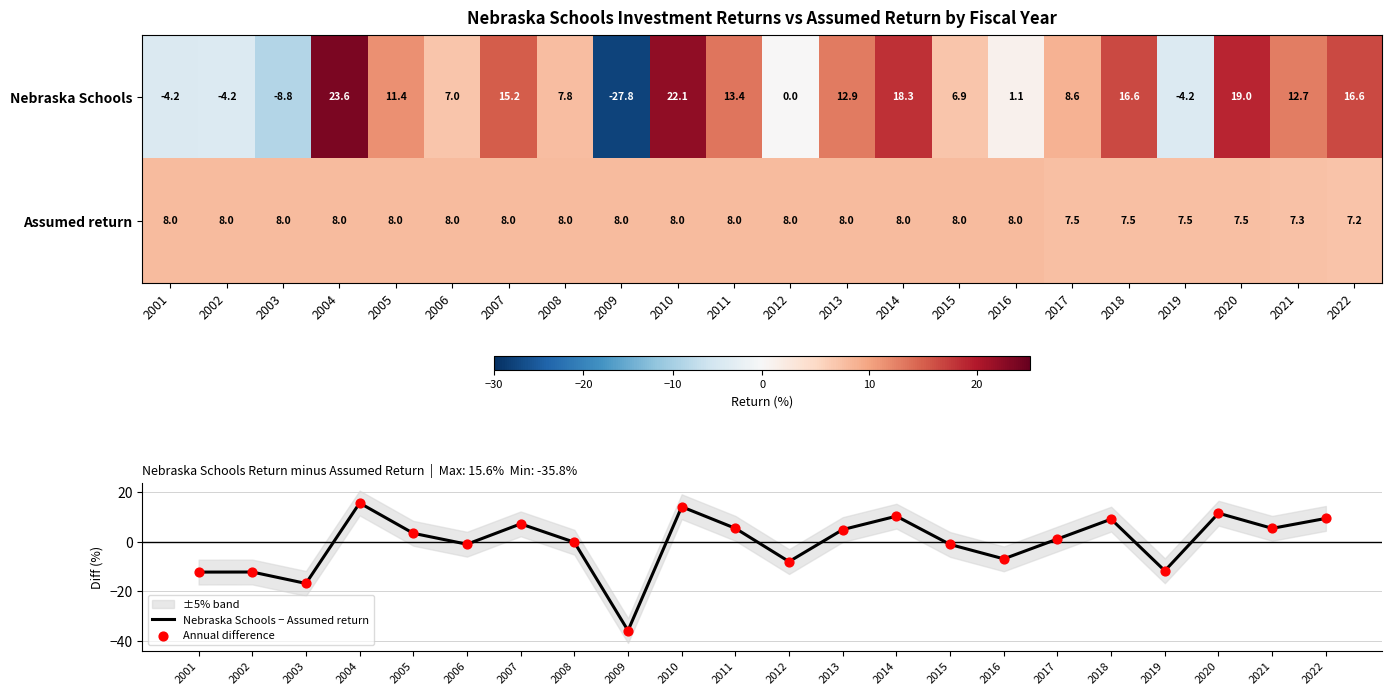

Is it true that Assumed return equals 7.5 at 2018?

True